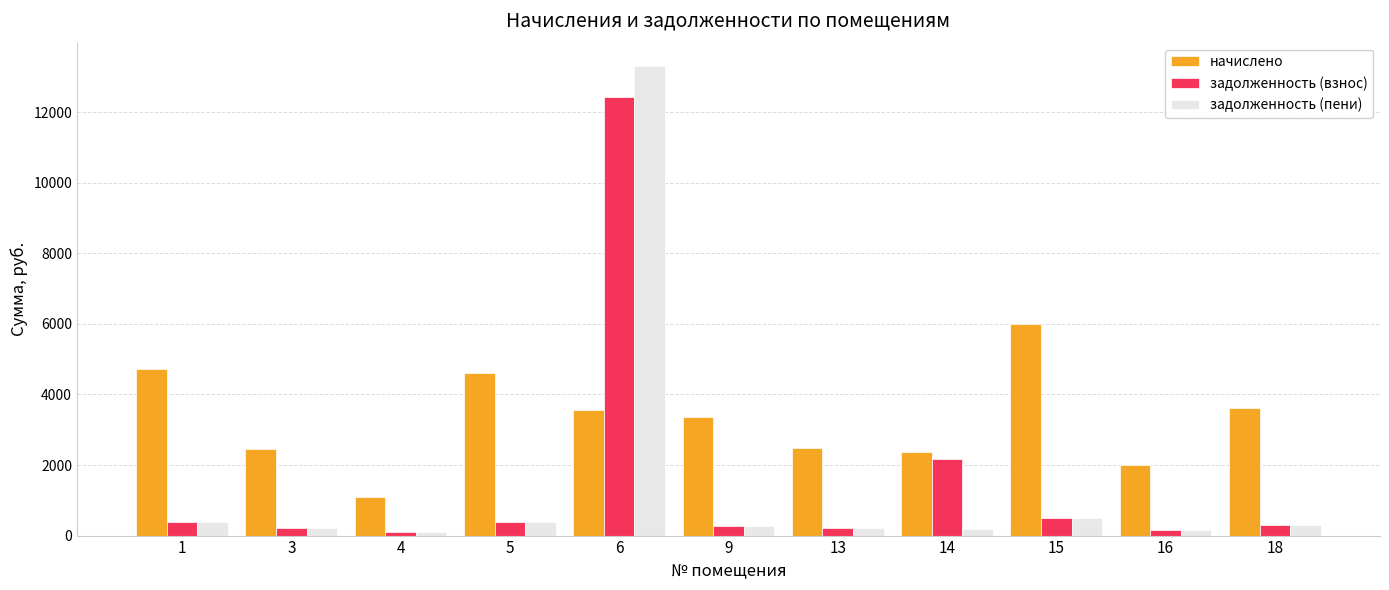

At which label does начислено reach its minimum?

4